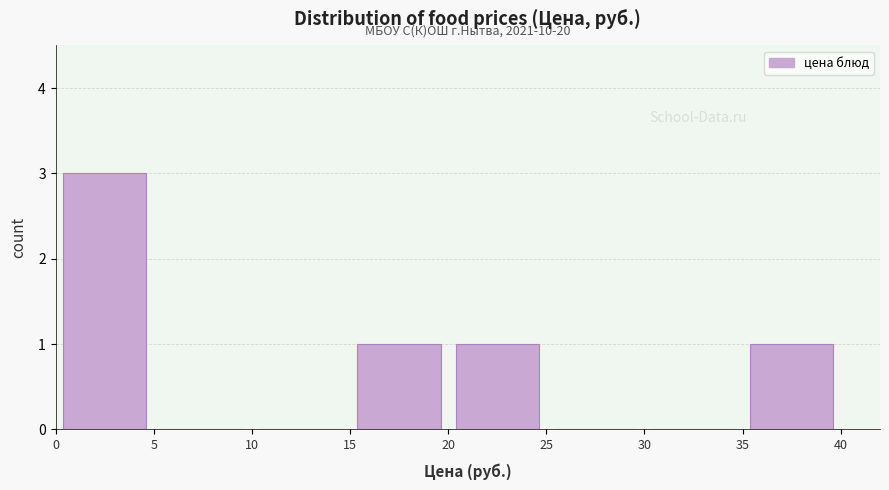

Which range on the x-axis has the tallest bar?

0 to 5